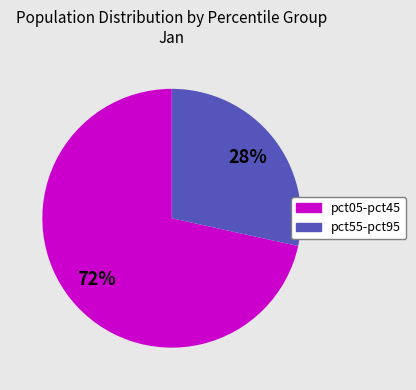

True or false: pct55-pct95 accounts for 35% of the total.

False